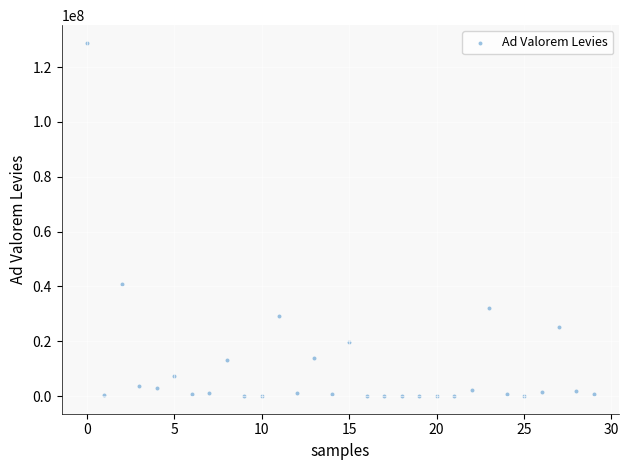

What Y value in the scatter plot is closest to 64430067?

40999763